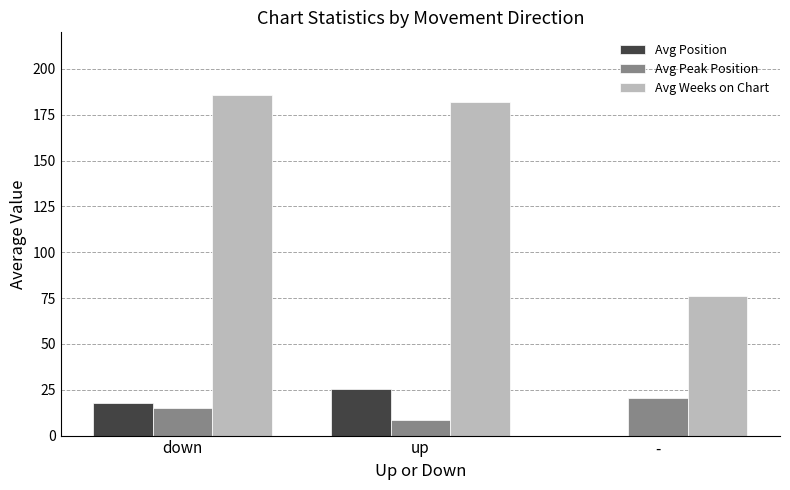

Which category has the highest value across all series?

down